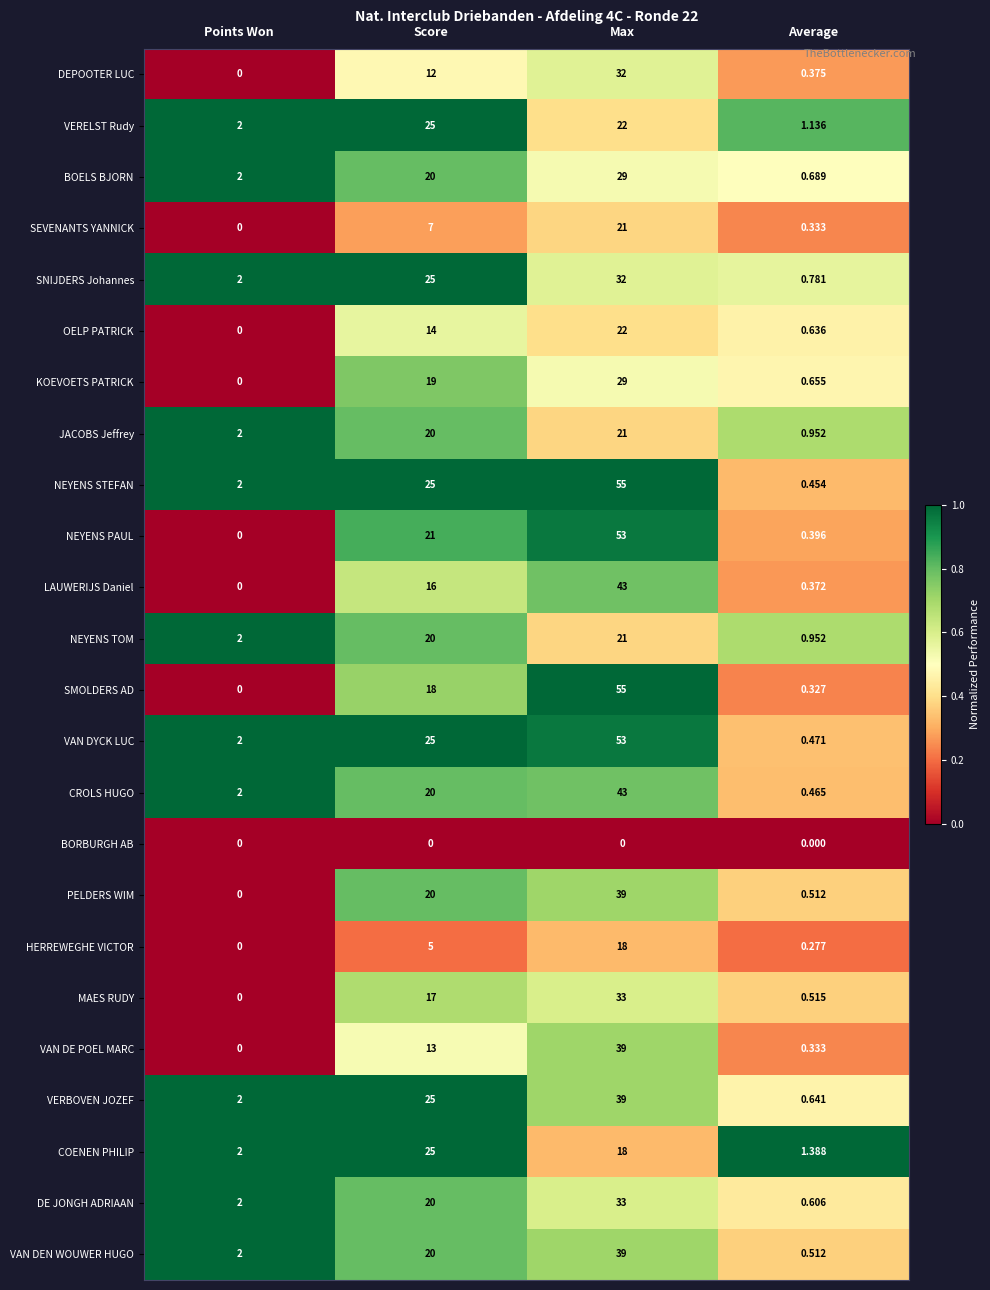

Between Score and Average, which series saw the biggest shift?

NEYENS STEFAN